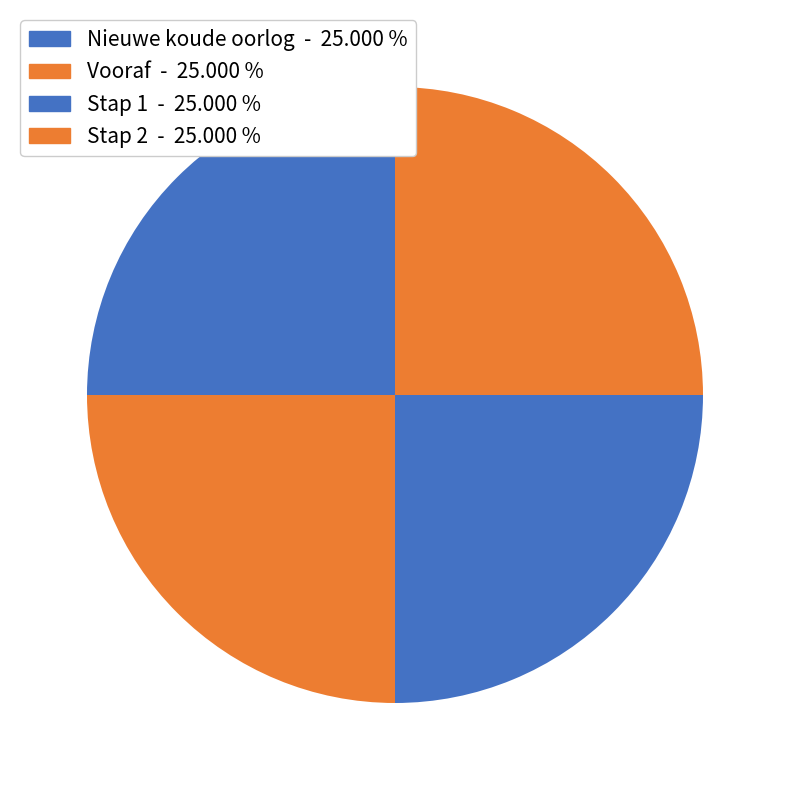

What percentage is the Vooraf slice, to the nearest percent?

25%